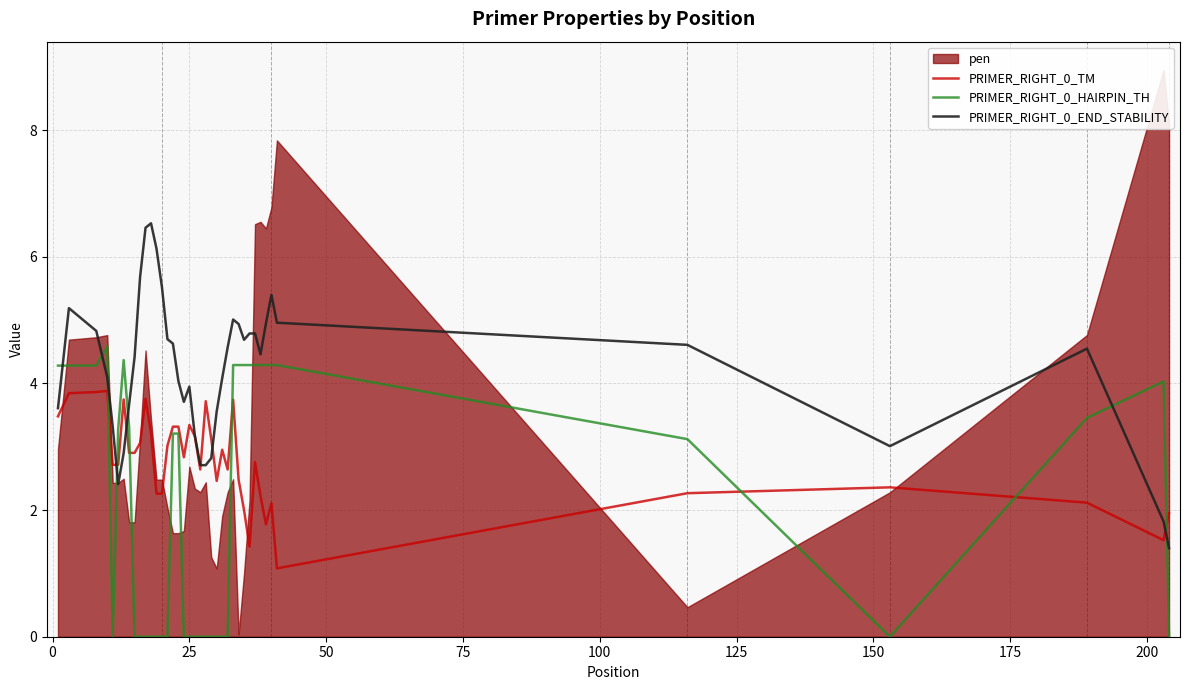

After their last crossing, which series has the higher values: PRIMER_RIGHT_0_HAIRPIN_TH or PRIMER_RIGHT_0_END_STABILITY?

PRIMER_RIGHT_0_END_STABILITY